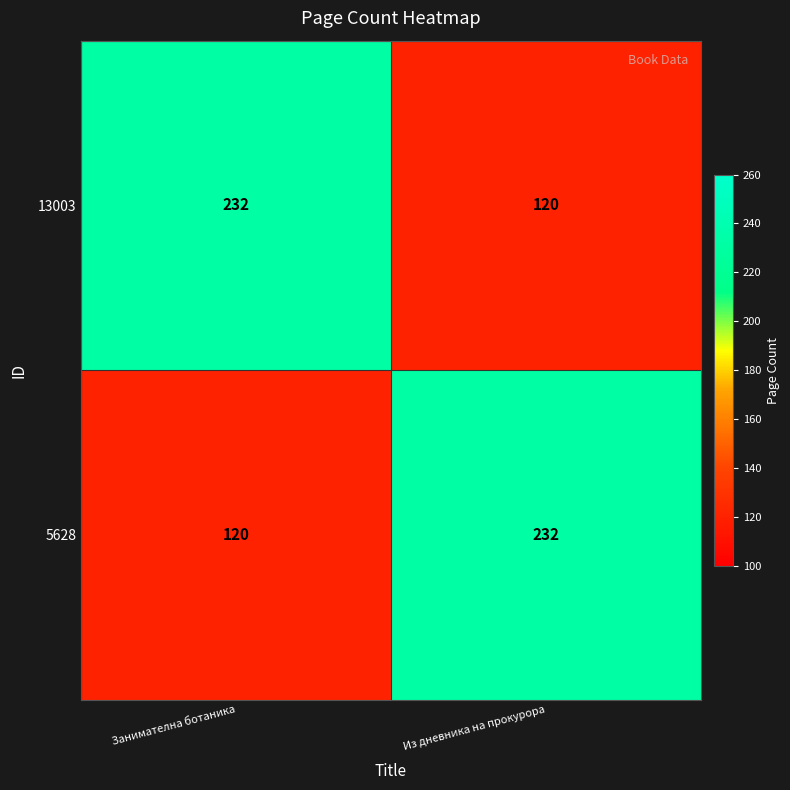

The value of 5628 at Из дневника на прокурора is 232. True or false?

True